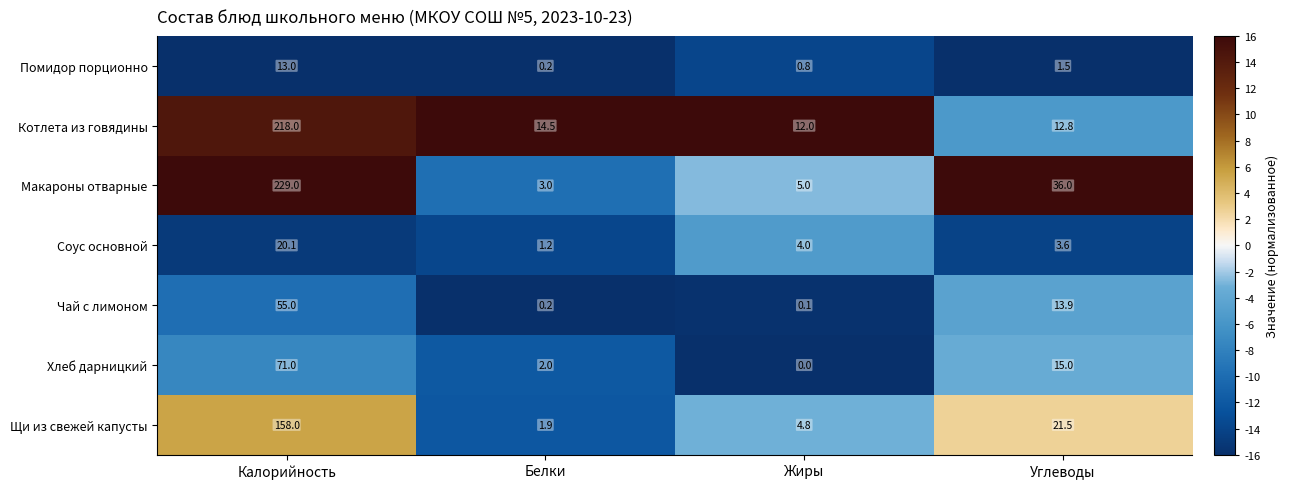

How many categories are shown in the chart?

4